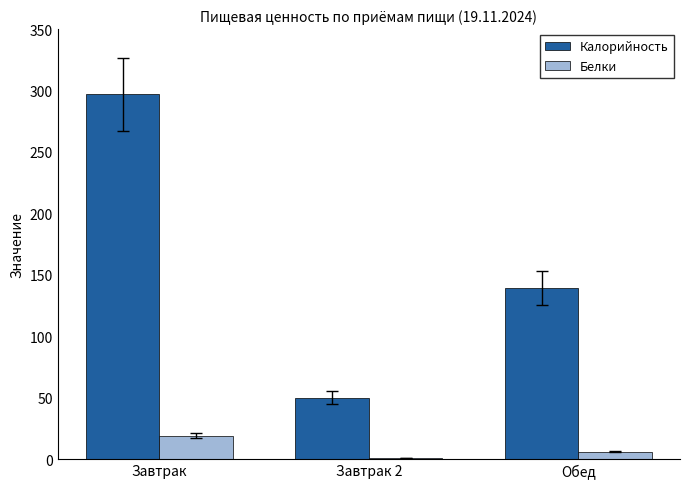

What is the sum of all Калорийность values?

486